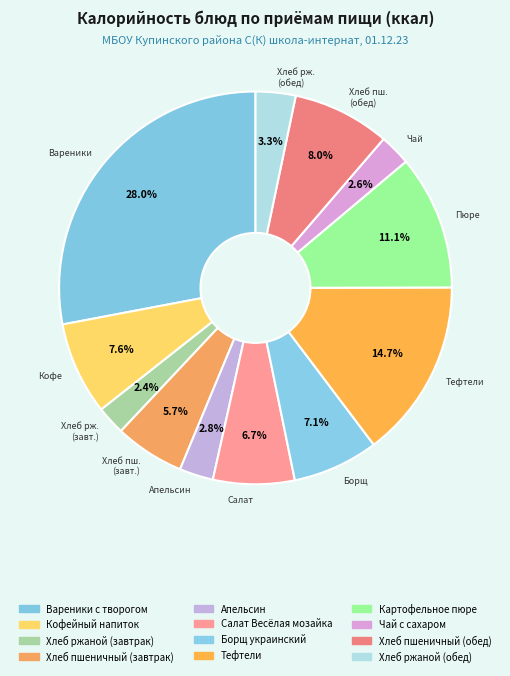

Rank the categories by value from lowest to highest.

Хлеб ржаной (завтрак), Чай с сахаром, Апельсин, Хлеб ржаной (обед), Хлеб пшеничный (завтрак), Салат Весёлая мозайка, Борщ украинский, Кофейный напиток, Хлеб пшеничный (обед), Картофельное пюре, Тефтели, Вареники с творогом